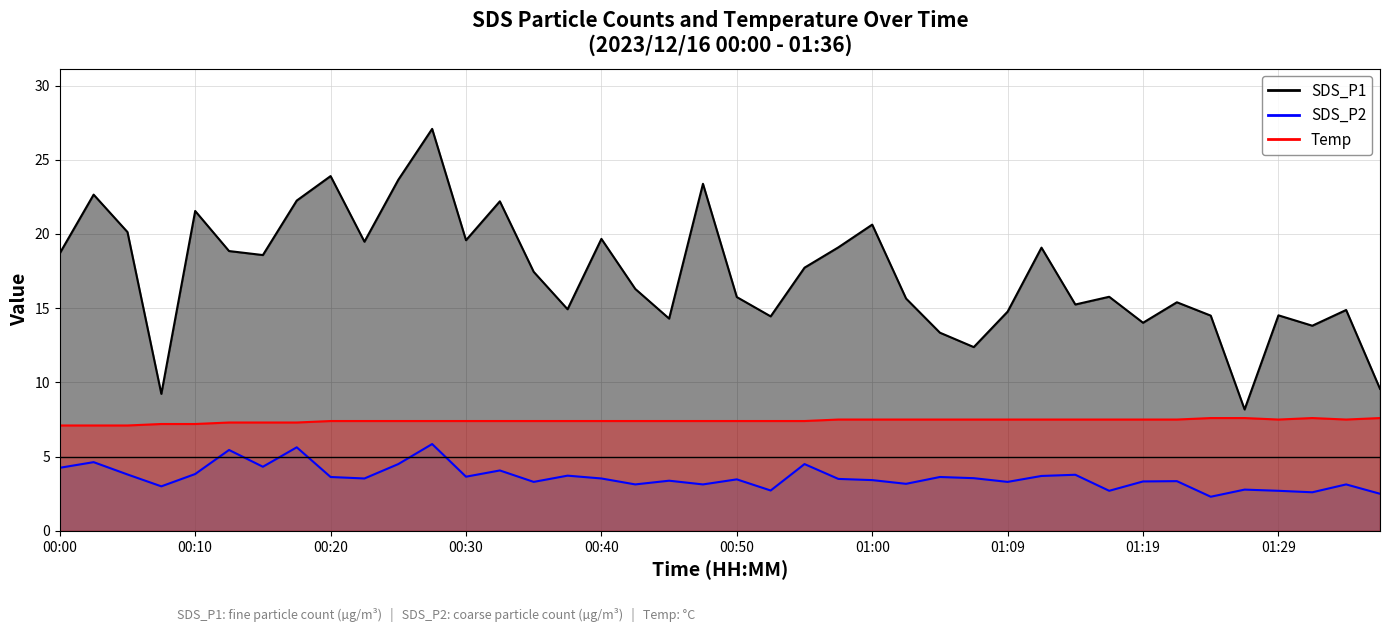

What is the label of the 29th point from the right?

00:28